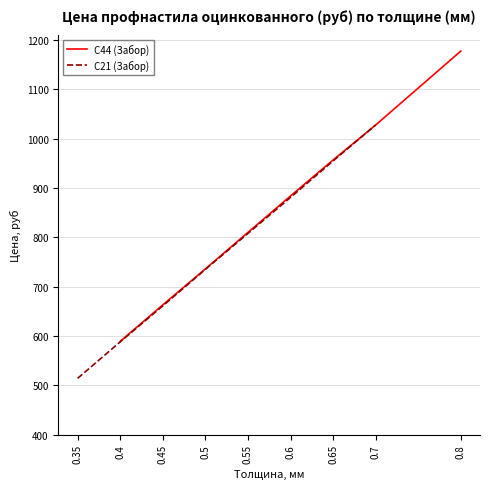

True or false: С44 (Забор) has more than 0 interior local peaks.

False